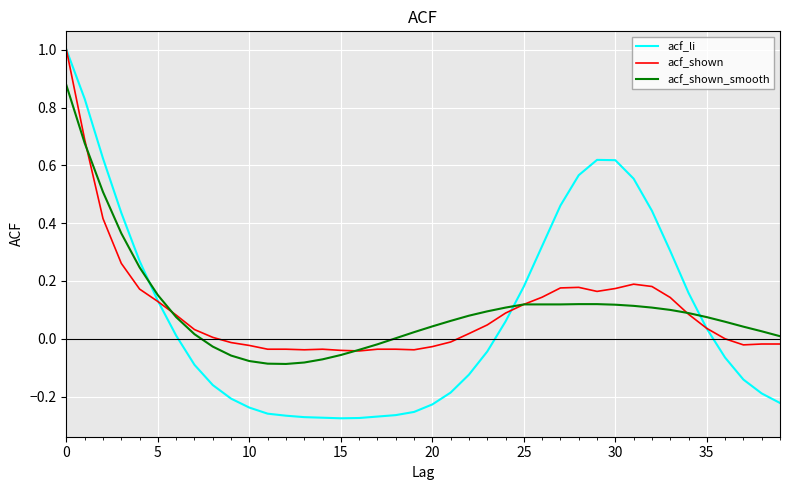

List the series in order of their peak value, highest first.

acf_li, acf_shown, acf_shown_smooth